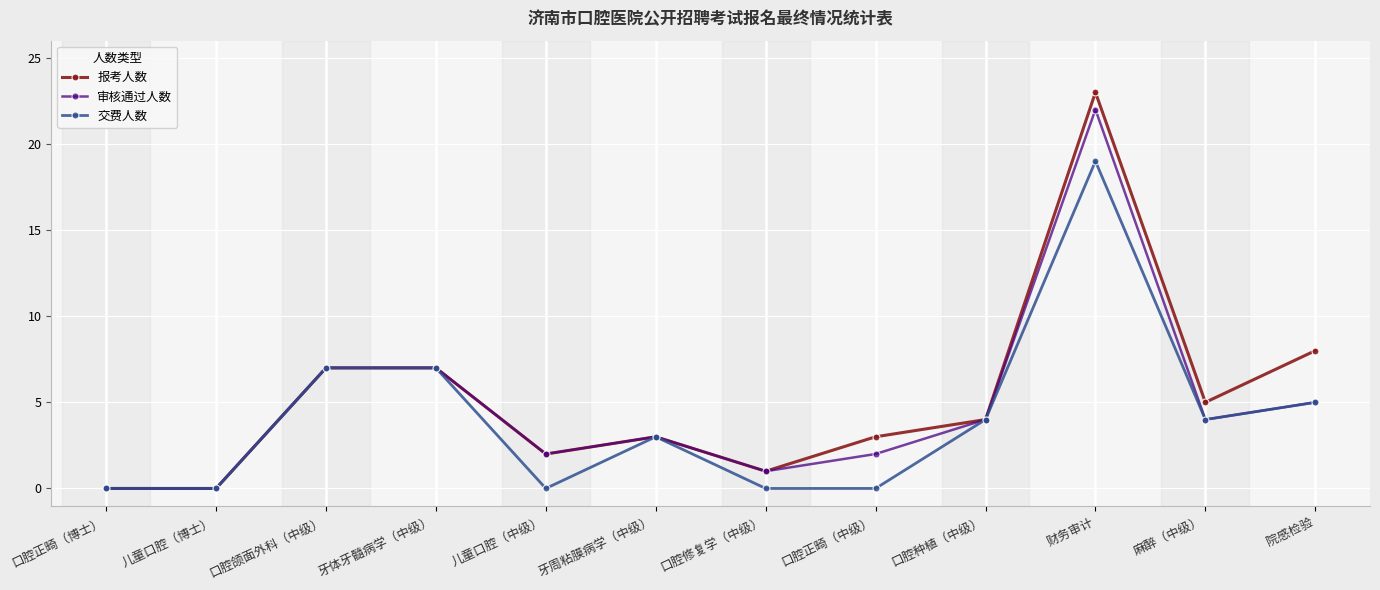

Which series has the widest spread of values?

报考人数